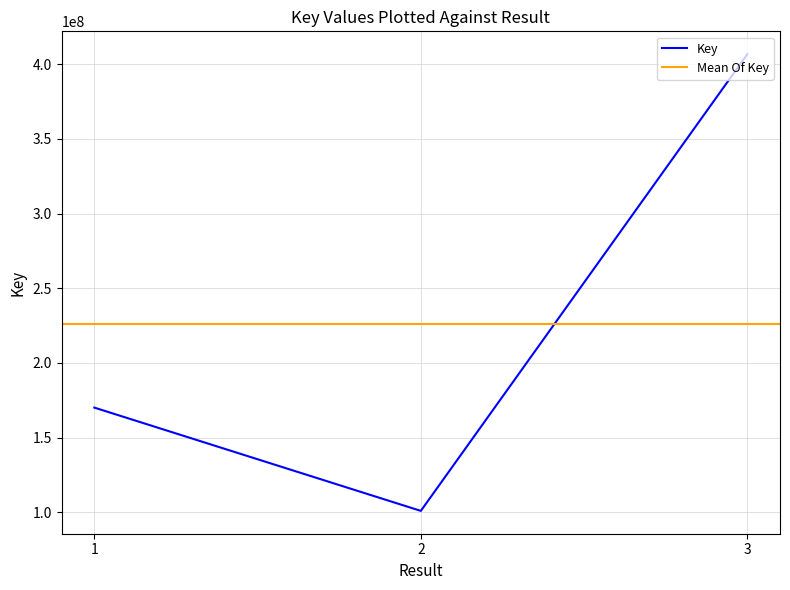

Reading left to right, extract all data points from this chart.

1=170105982	2=100937147	3=406761966